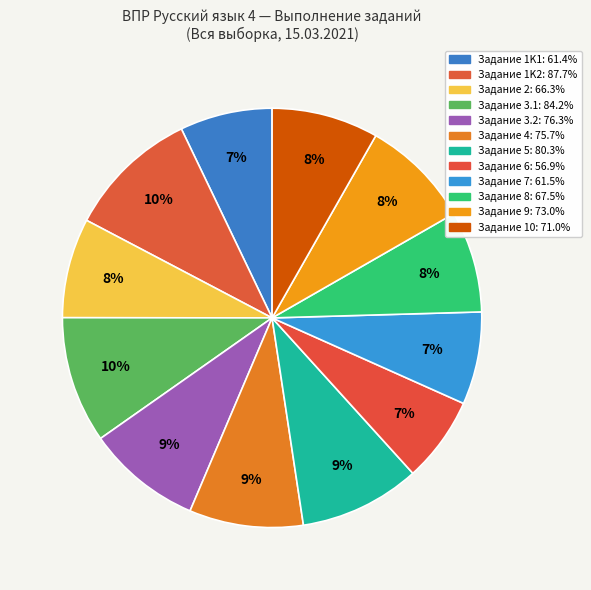

How many segments does this pie chart have?

12